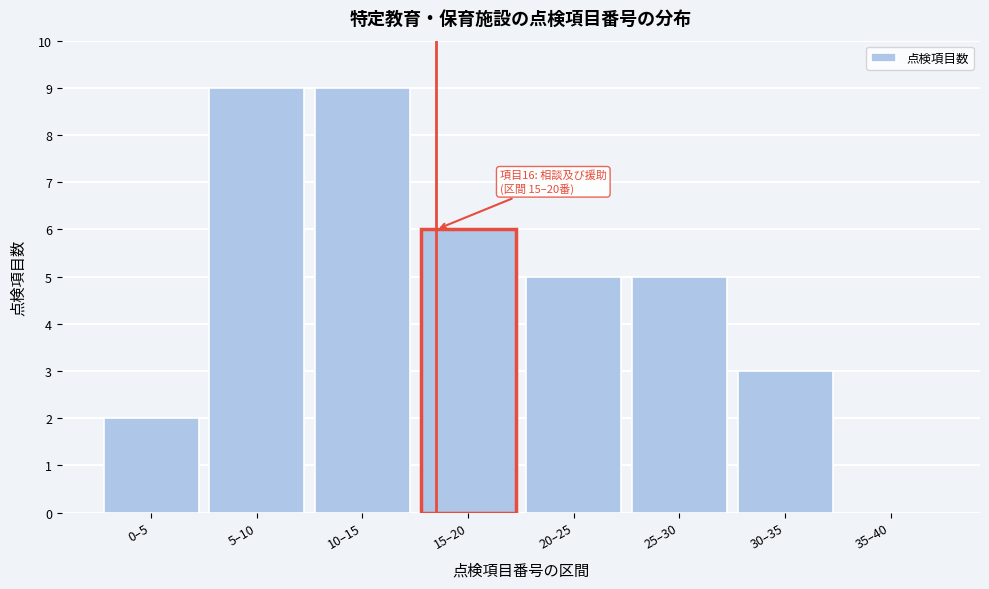

Reading left to right, list all the values displayed in this chart.

0–5=2	5–10=9	10–15=9	15–20=6	20–25=5	25–30=5	30–35=3	35–40=0